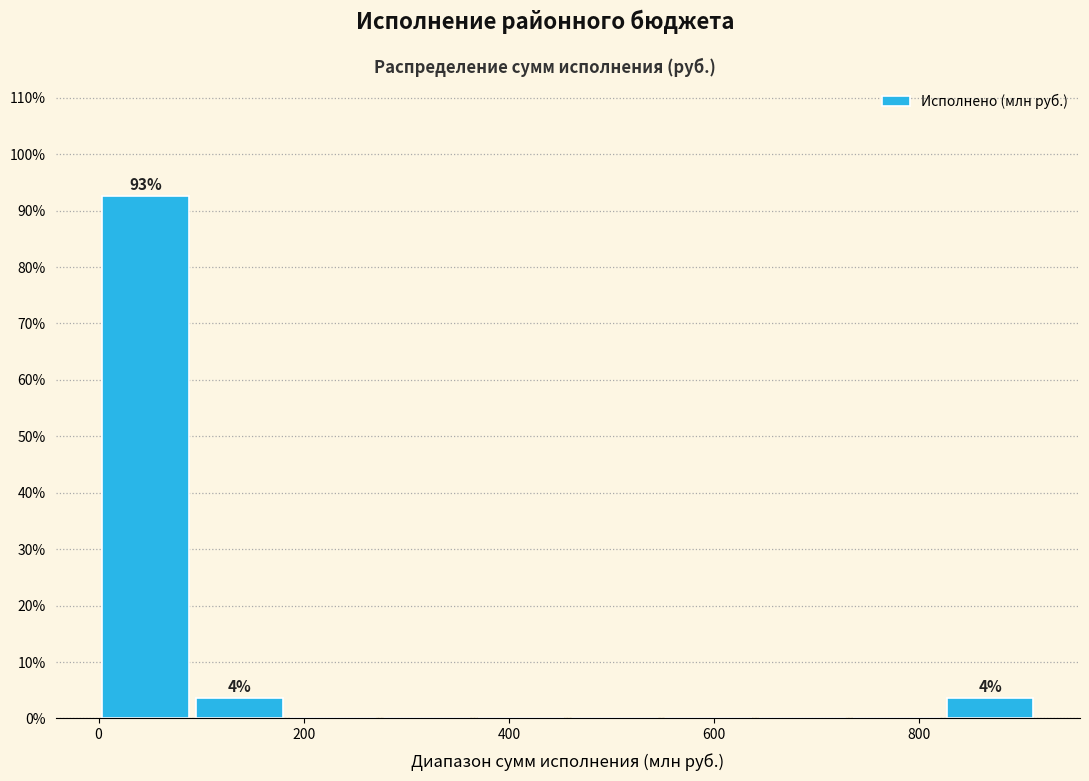

Which range on the x-axis has the tallest bar?

0 to 100